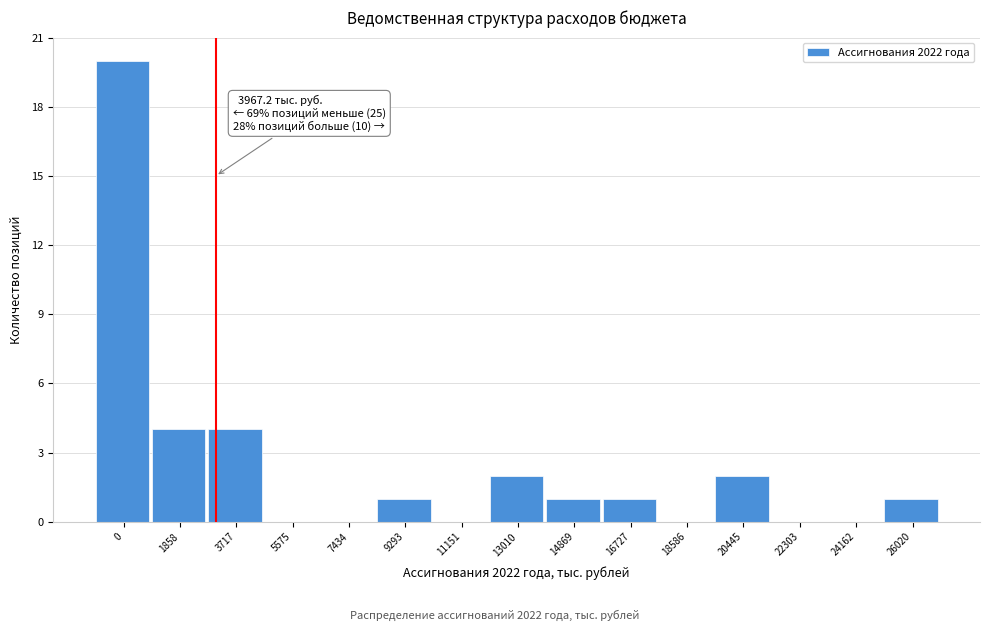

Reading left to right, list all the values displayed in this chart.

0=20	1858=4	3717=4	5575=0	7434=0	9293=1	11151=0	13010=2	14869=1	16727=1	18586=0	20445=2	22303=0	24162=0	26020=1